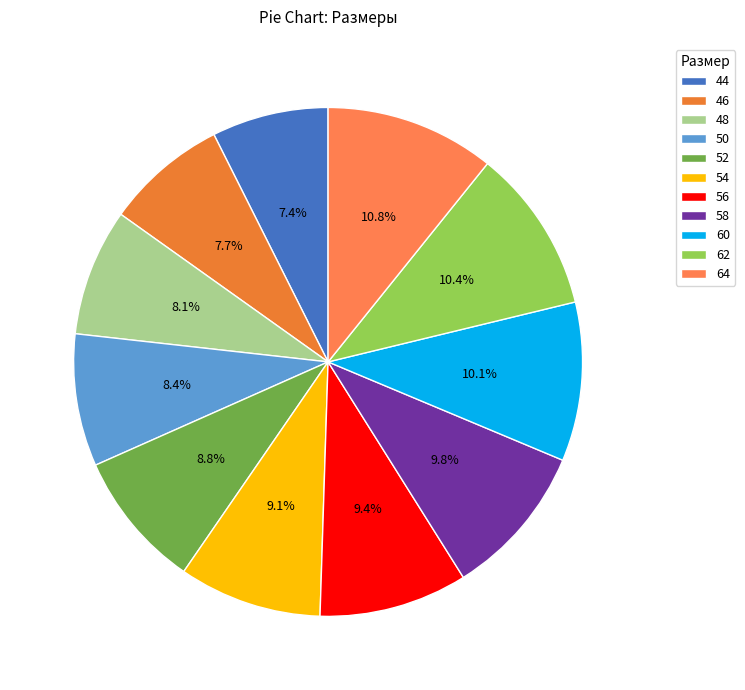

True or false: 52 accounts for 9% of the total.

True